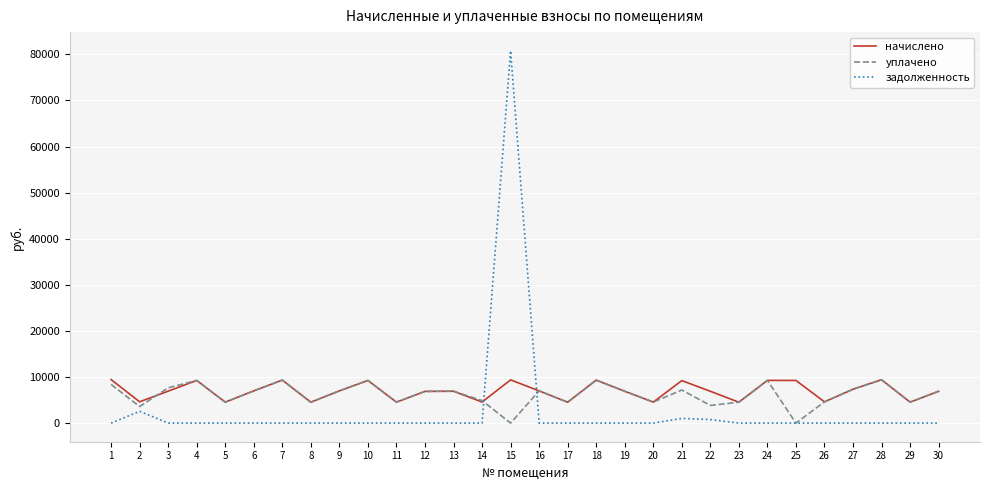

The value of уплачено at 30 is 10447.7. True or false?

False